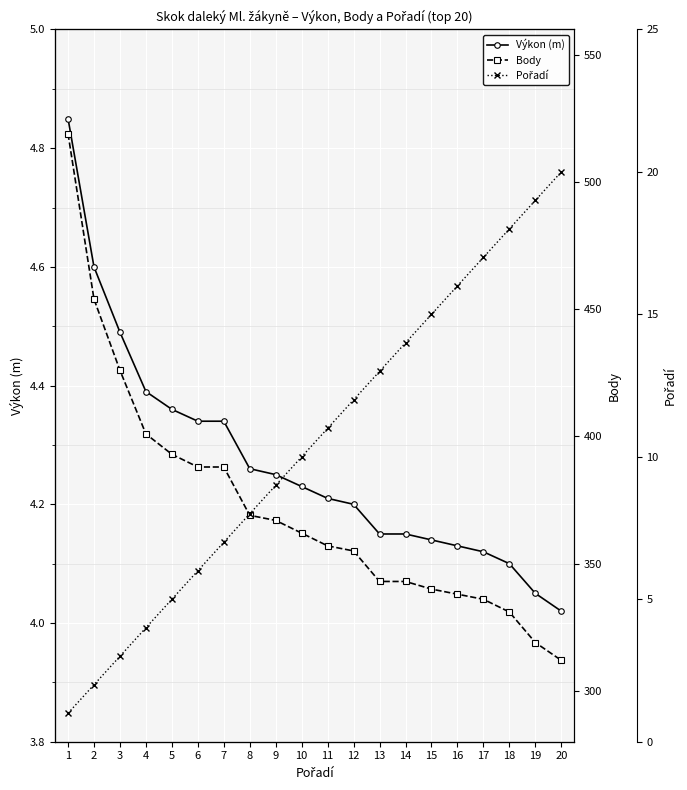

What is the sum of all Body values?

7441.0